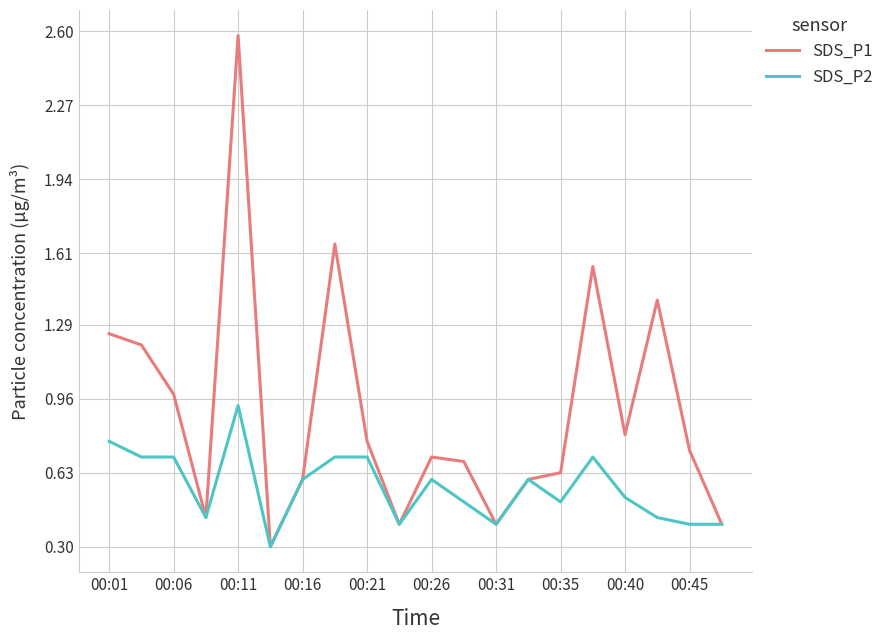

List the series in order of their peak value, lowest first.

SDS_P2, SDS_P1